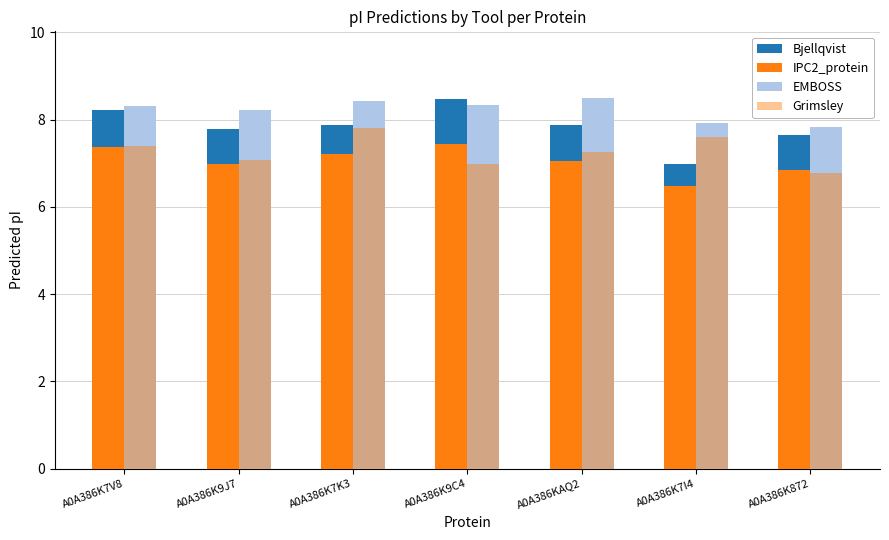

Are the bars grouped side by side (vs. stacked)?

Yes